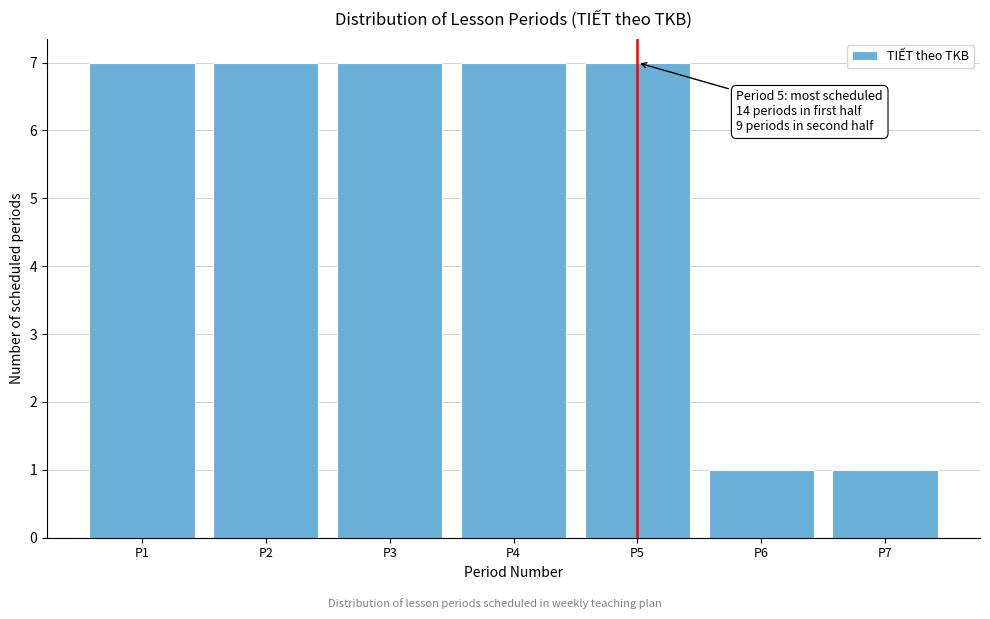

Reading right to left, list all the values displayed in this chart.

P7=1	P6=1	P5=7	P4=7	P3=7	P2=7	P1=7